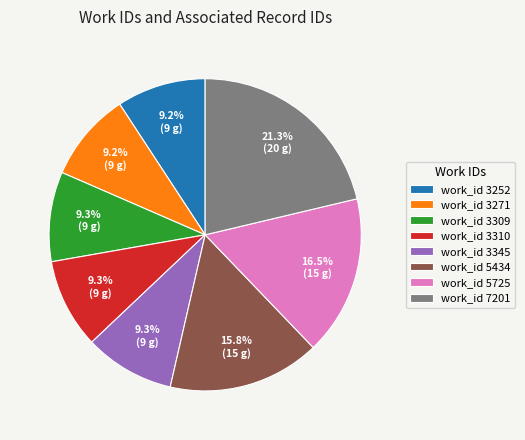

Approximately how many times larger is the value at work_id 3309 compared to work_id 3271?

1.0